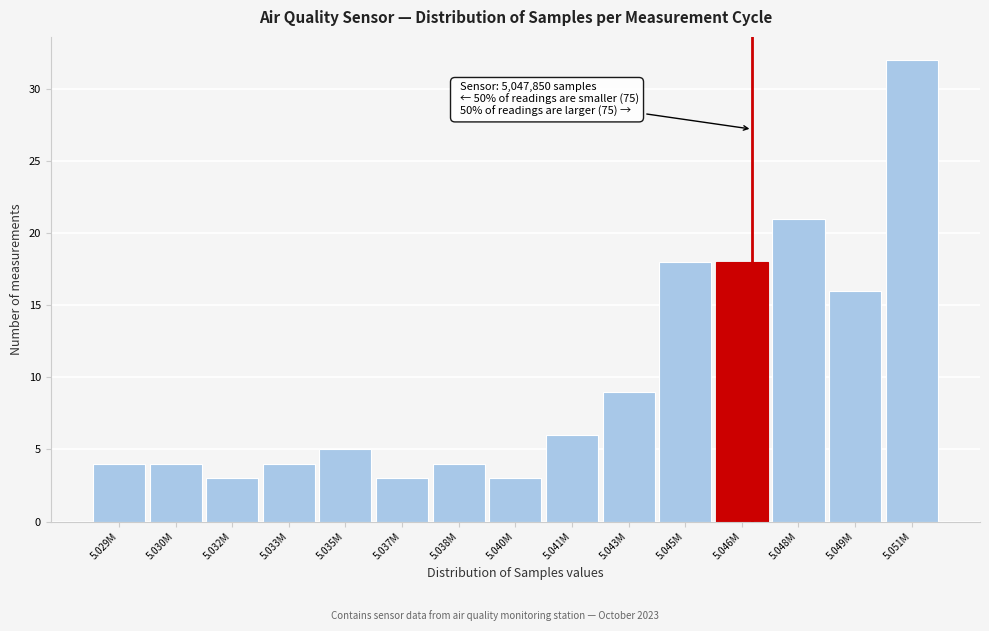

Reading left to right, what are all the values shown in this chart?

4	4	3	4	5	3	4	3	6	9	18	18	21	16	32